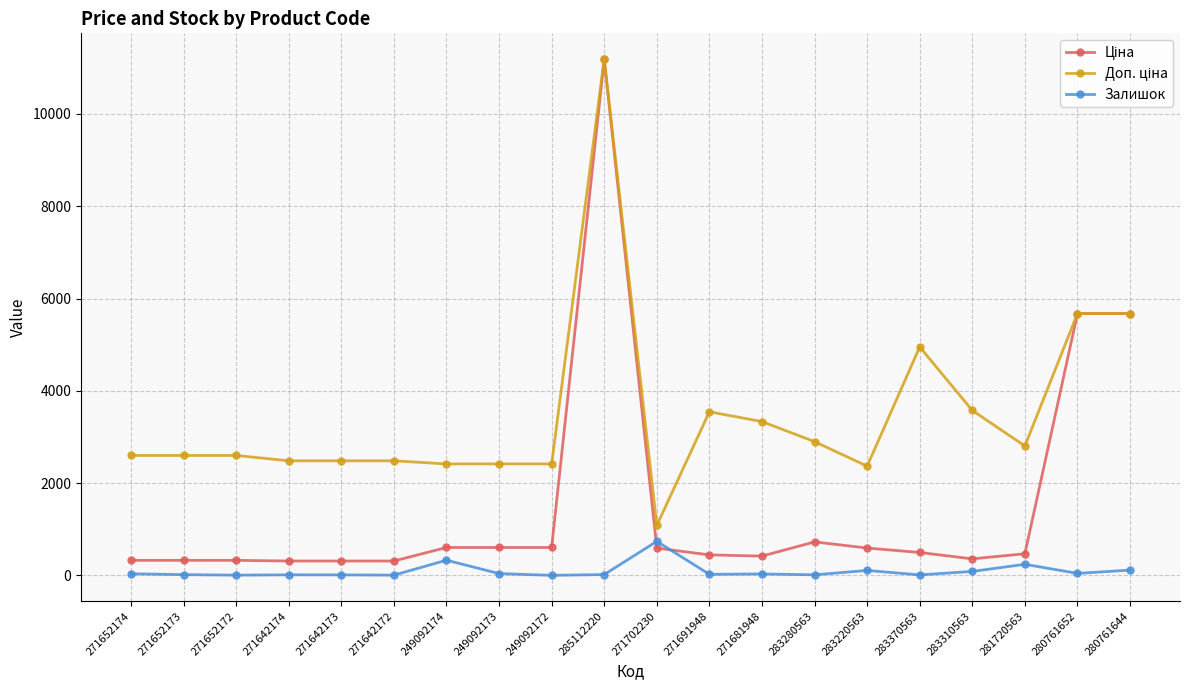

How many distinct data groups are displayed?

3